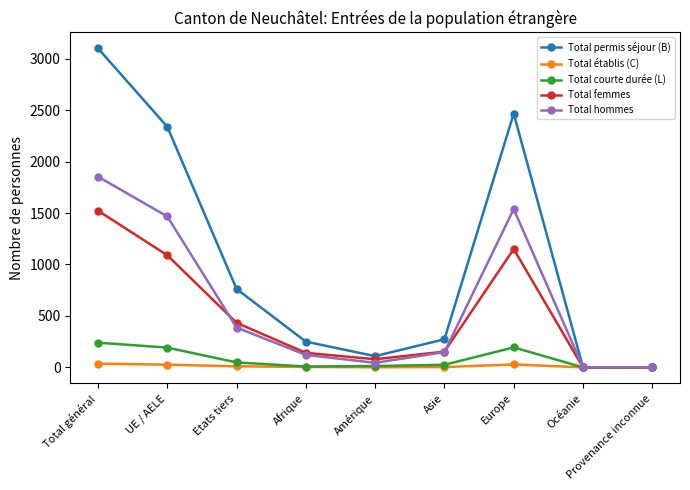

What is the greatest value displayed?

3101